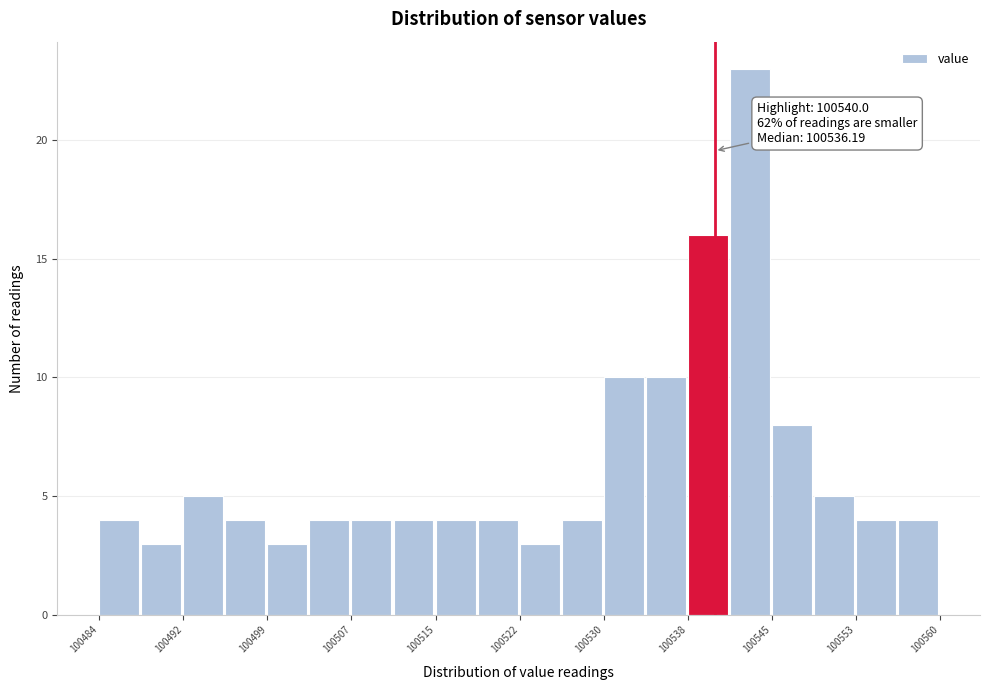

Read against the x-axis, roughly where is the centre of the tallest bar?

100543